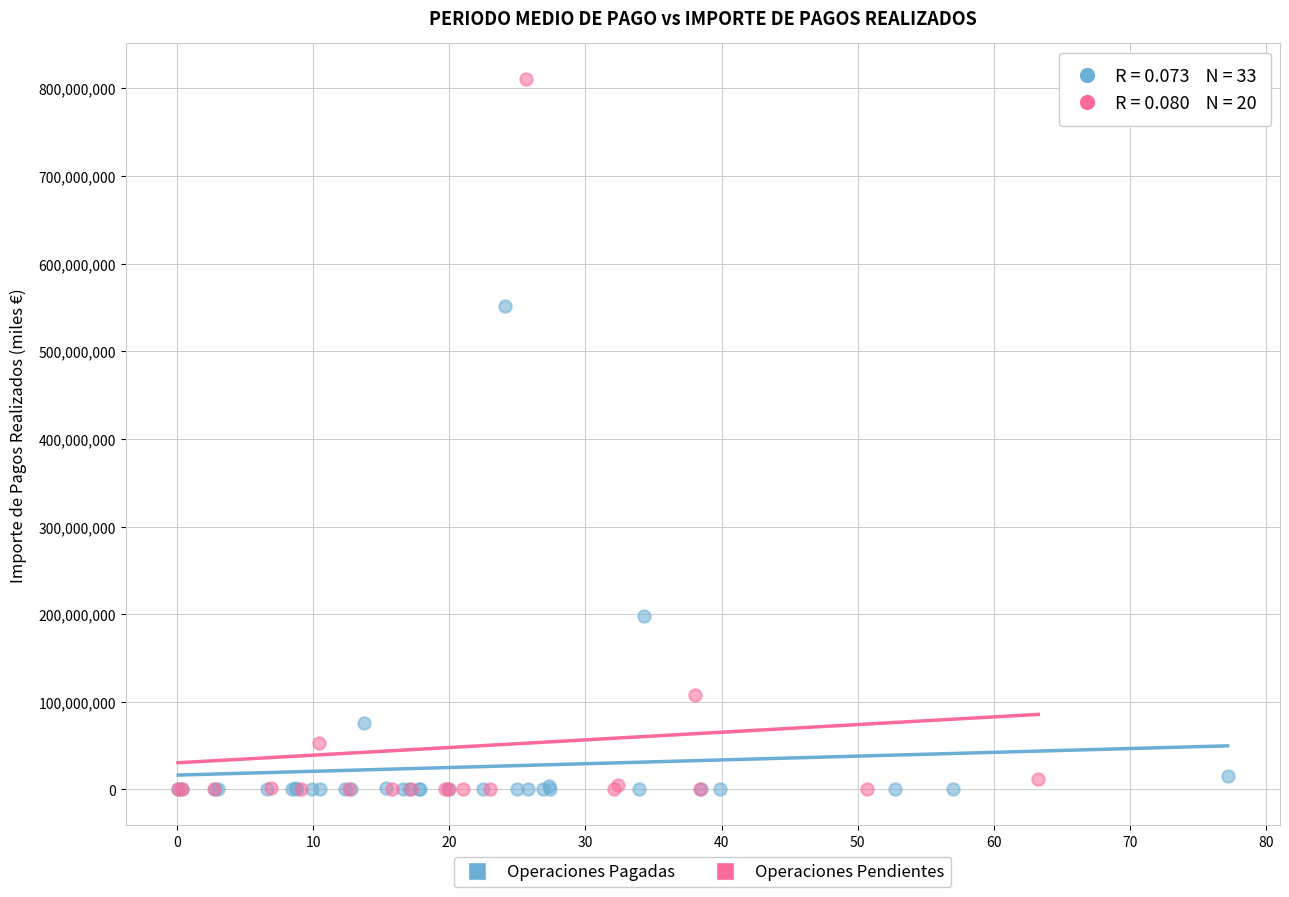

Which series has the widest spread of Y values?

Operaciones Pendientes